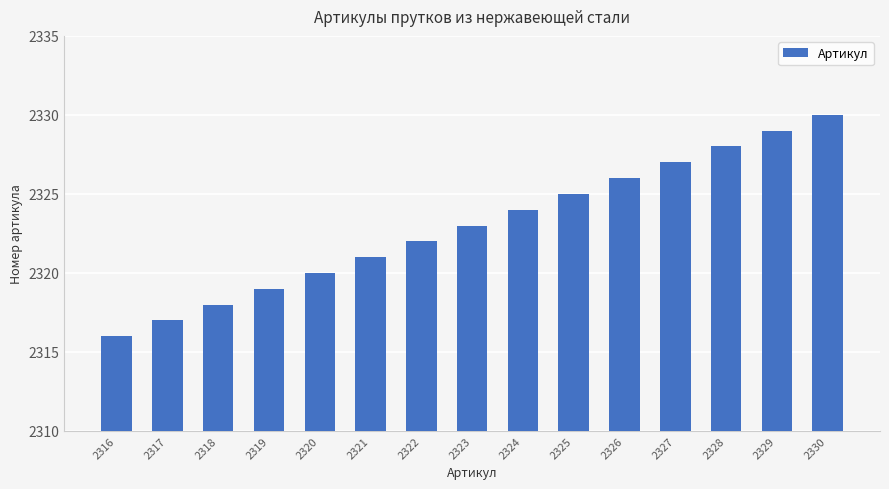

What is the change in value from 2317 to 2326?

+9